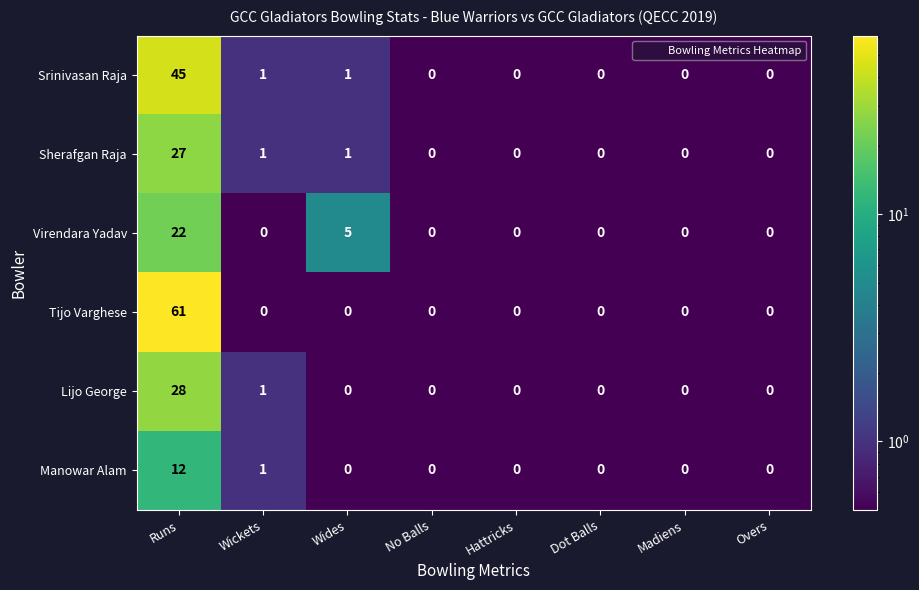

Is it true that Manowar Alam equals 4 at No Balls?

False